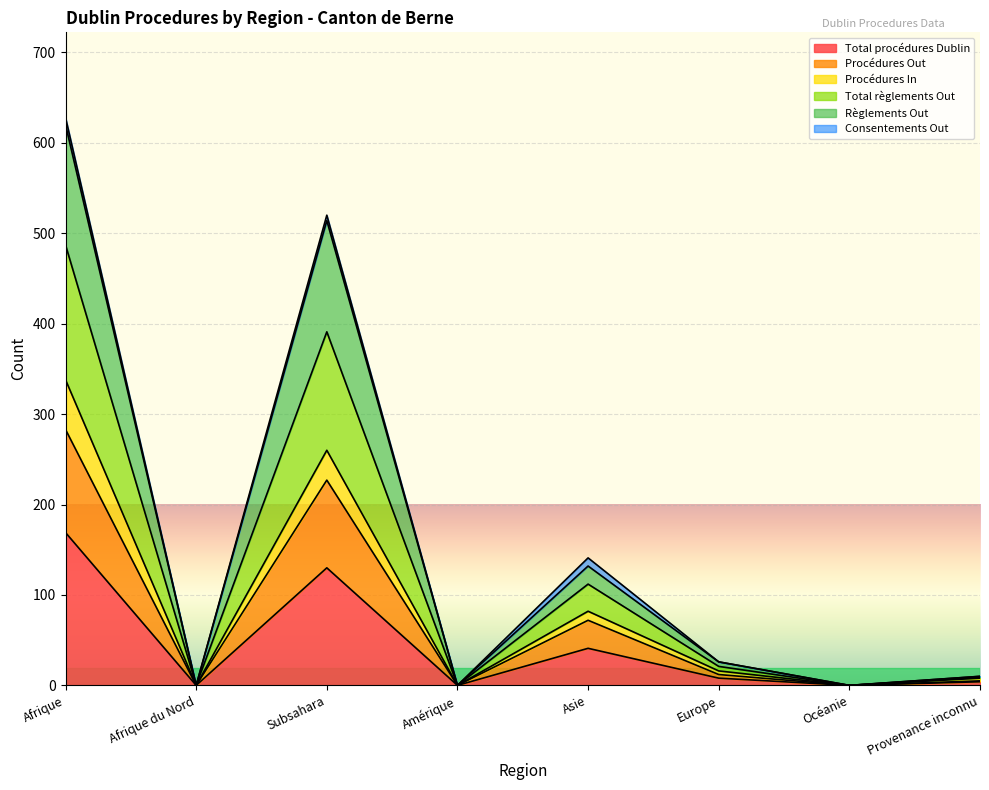

What is the maximum value for Procédures Out?

283